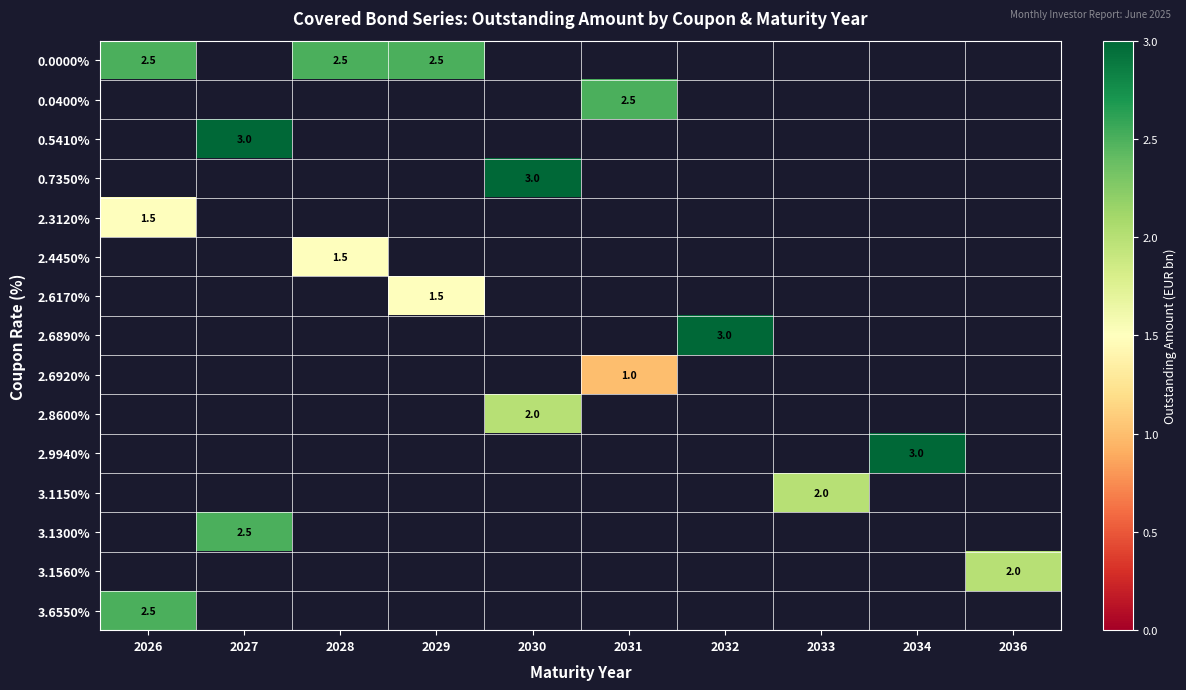

True or false: 3.1150% has a value of 0.8 at 2033.

False